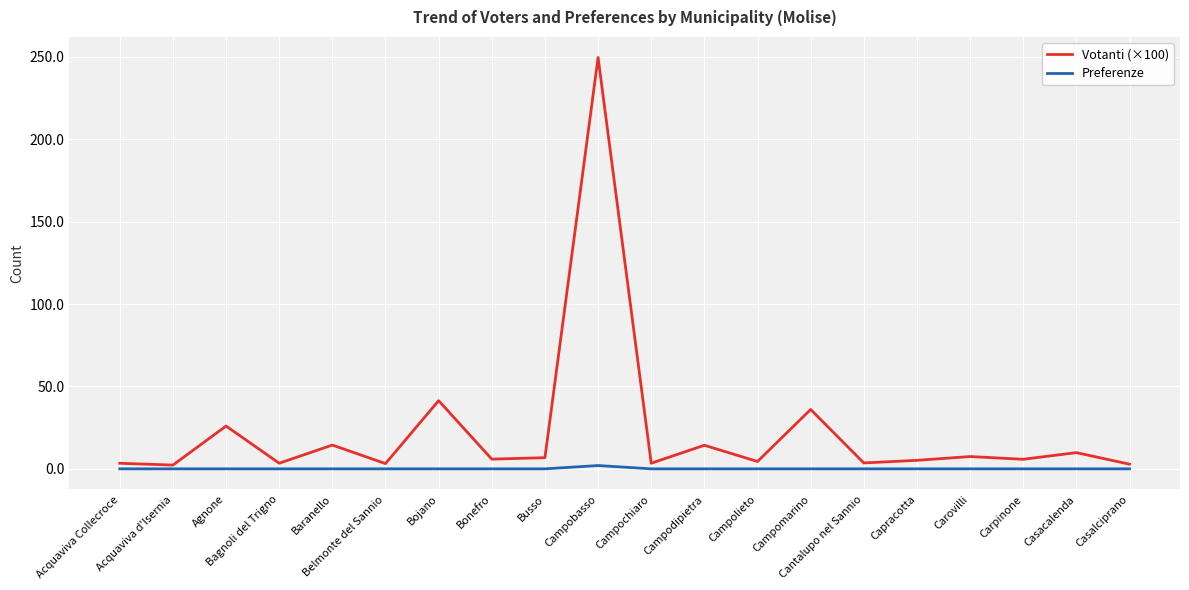

Which series has the largest total across all categories?

Votanti (×100)